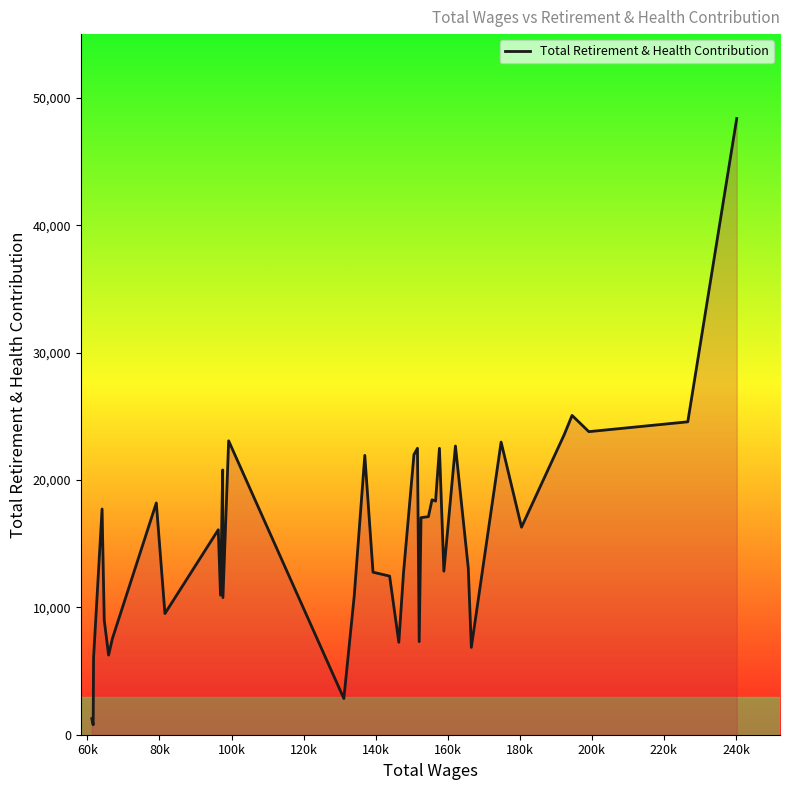

What is the difference between the maximum and minimum values?

47584